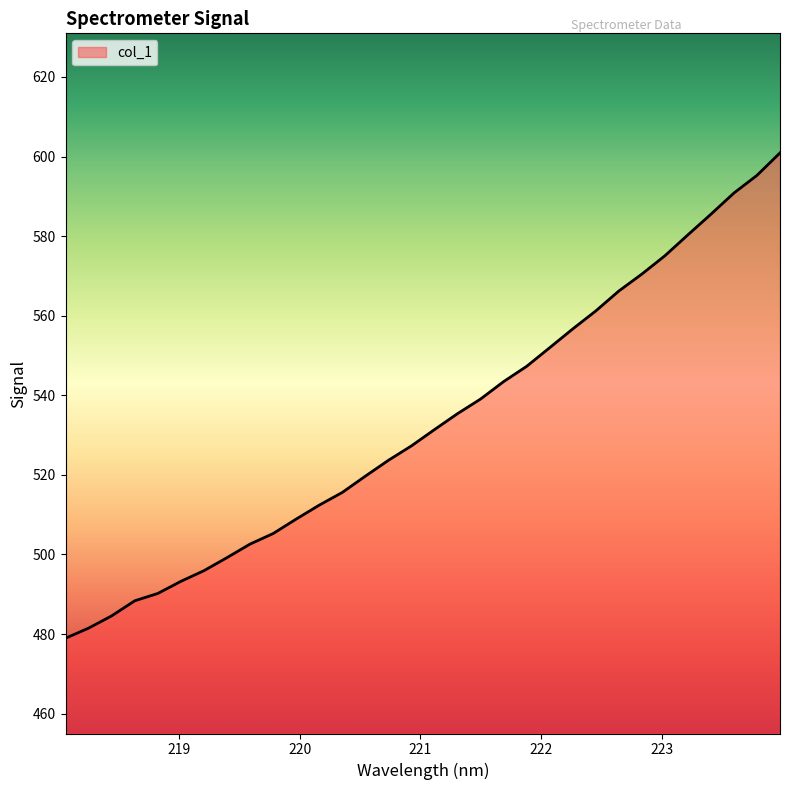

What is the difference between the maximum and minimum values?

122.0